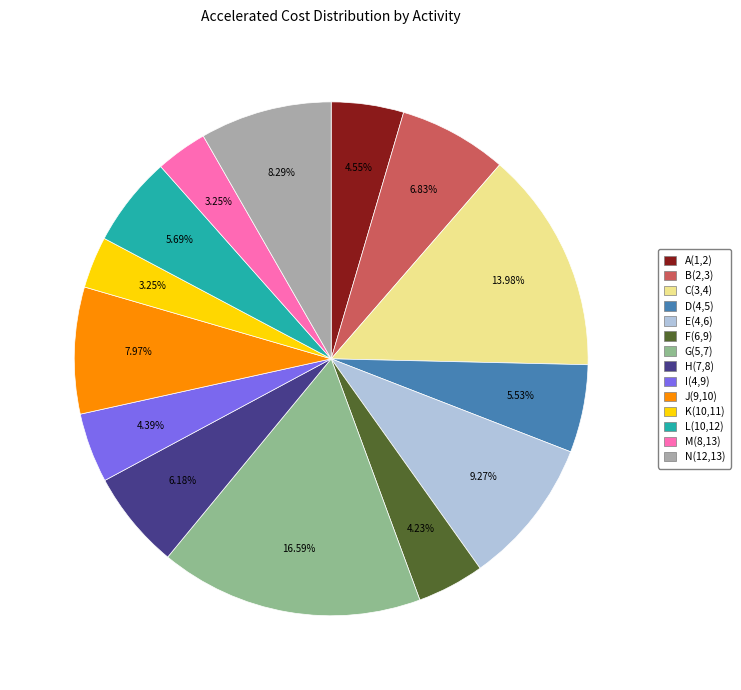

True or false: B(2,3) accounts for 7% of the total.

True